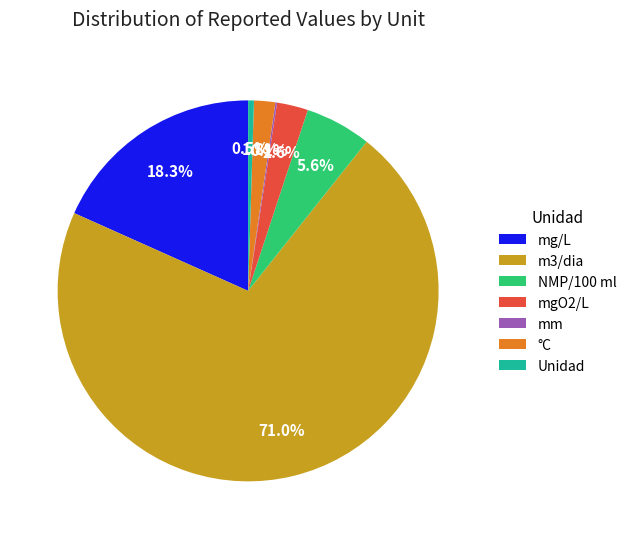

Is the sum of °C and NMP/100 ml greater than half?

No